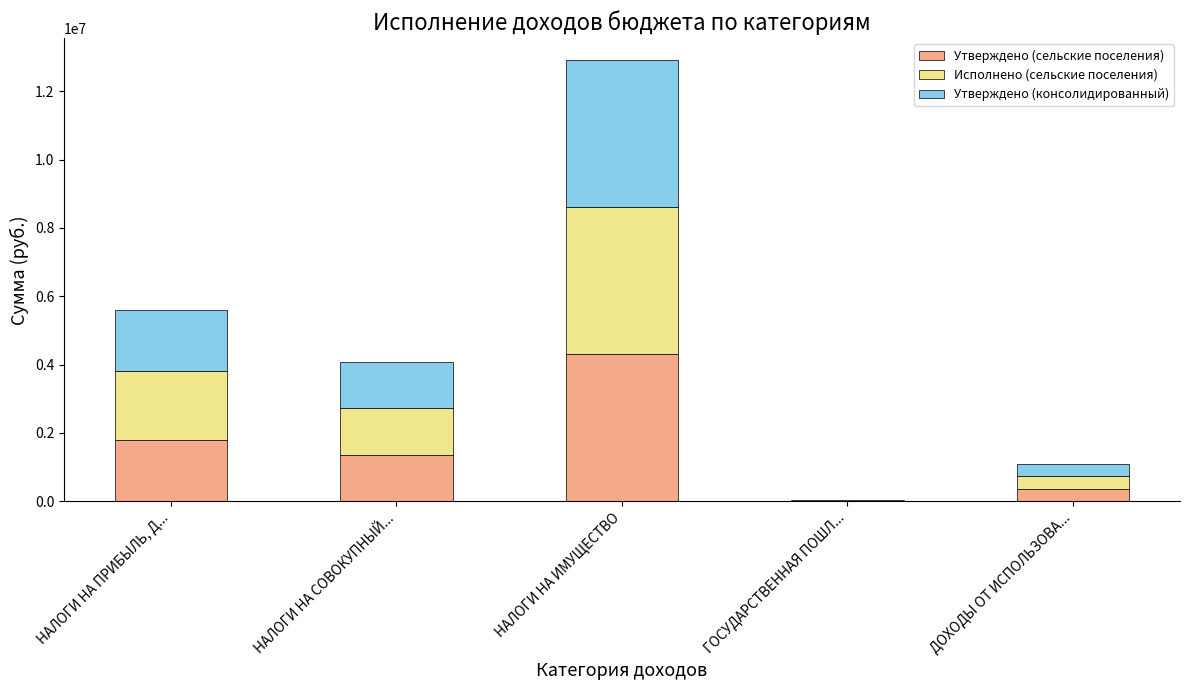

Reading left to right, list the values for the Утверждено (сельские поселения) series.

НАЛОГИ НА ПРИБЫЛЬ, Д...=1783300.0	НАЛОГИ НА СОВОКУПНЫЙ...=1361000.0	НАЛОГИ НА ИМУЩЕСТВО=4301800.0	ГОСУДАРСТВЕННАЯ ПОШЛ...=11500.0	ДОХОДЫ ОТ ИСПОЛЬЗОВА...=366800.0